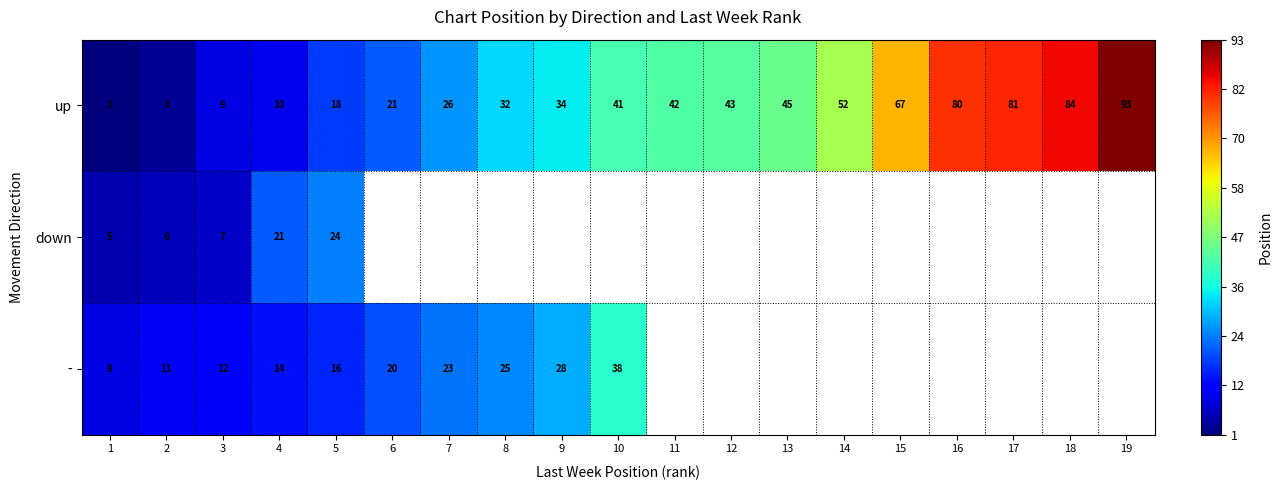

At how many categories does at least one series exceed 36?

10